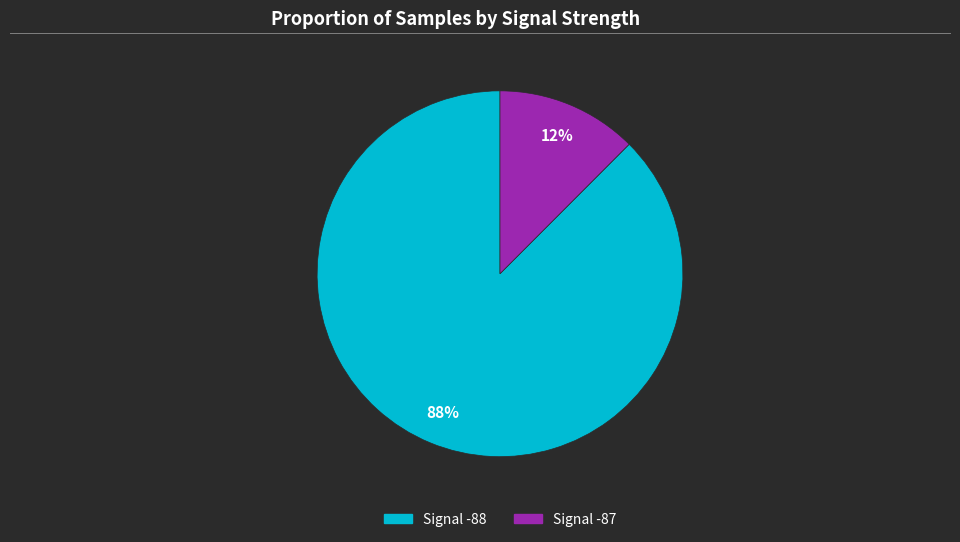

Which slice is the smallest?

Signal -87